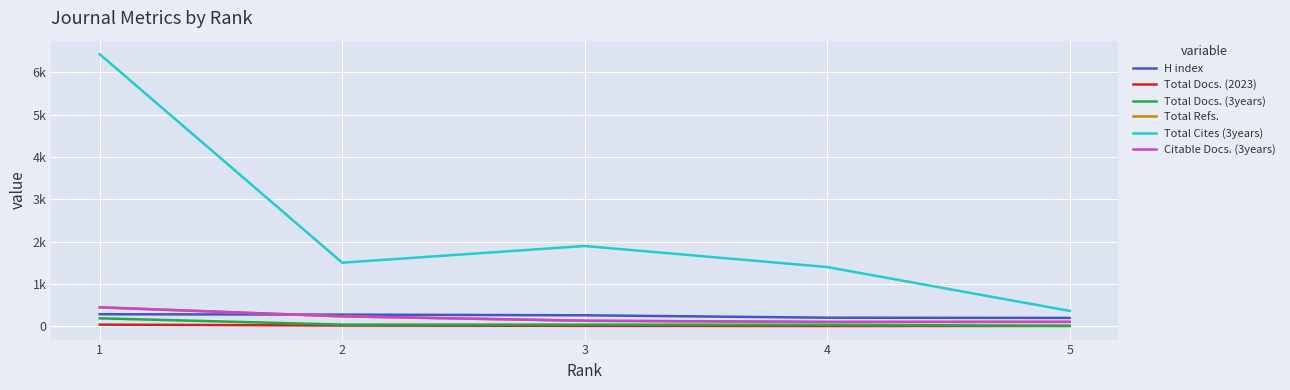

The Total Docs. (3years) series shows 40 at 3. True or false?

True